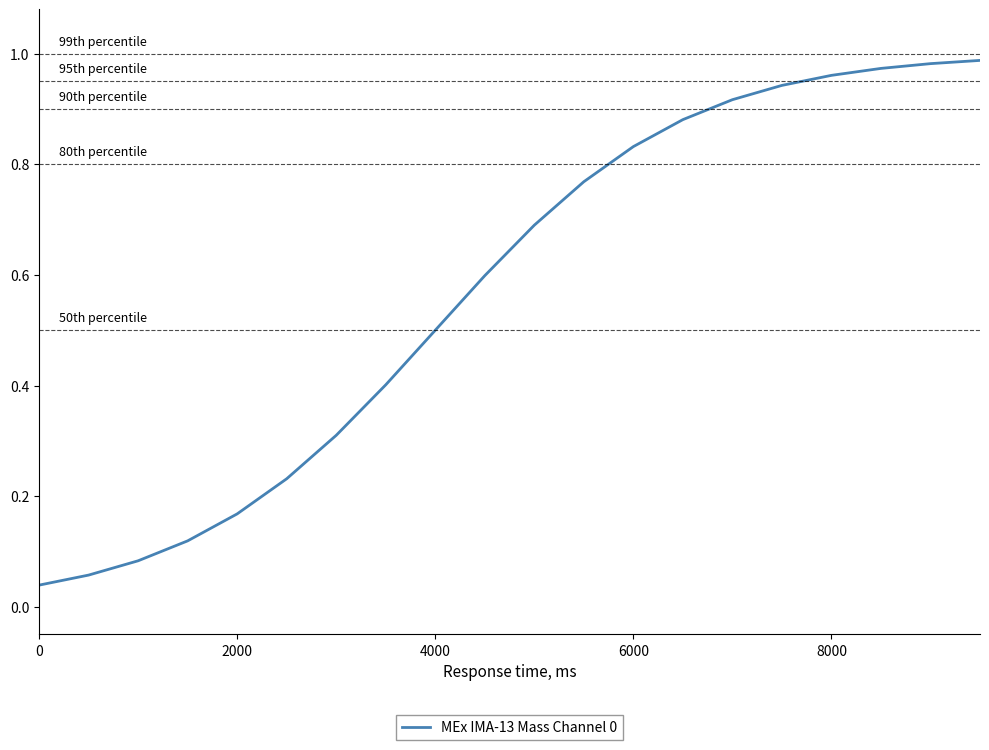

What is the difference between the maximum and minimum values?

0.9